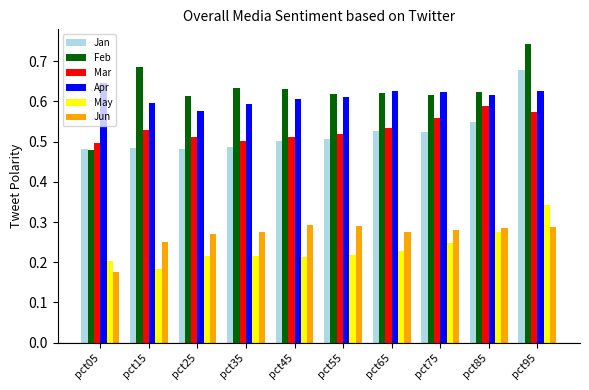

What is the spread (max minus min) of values at pct35?

0.4